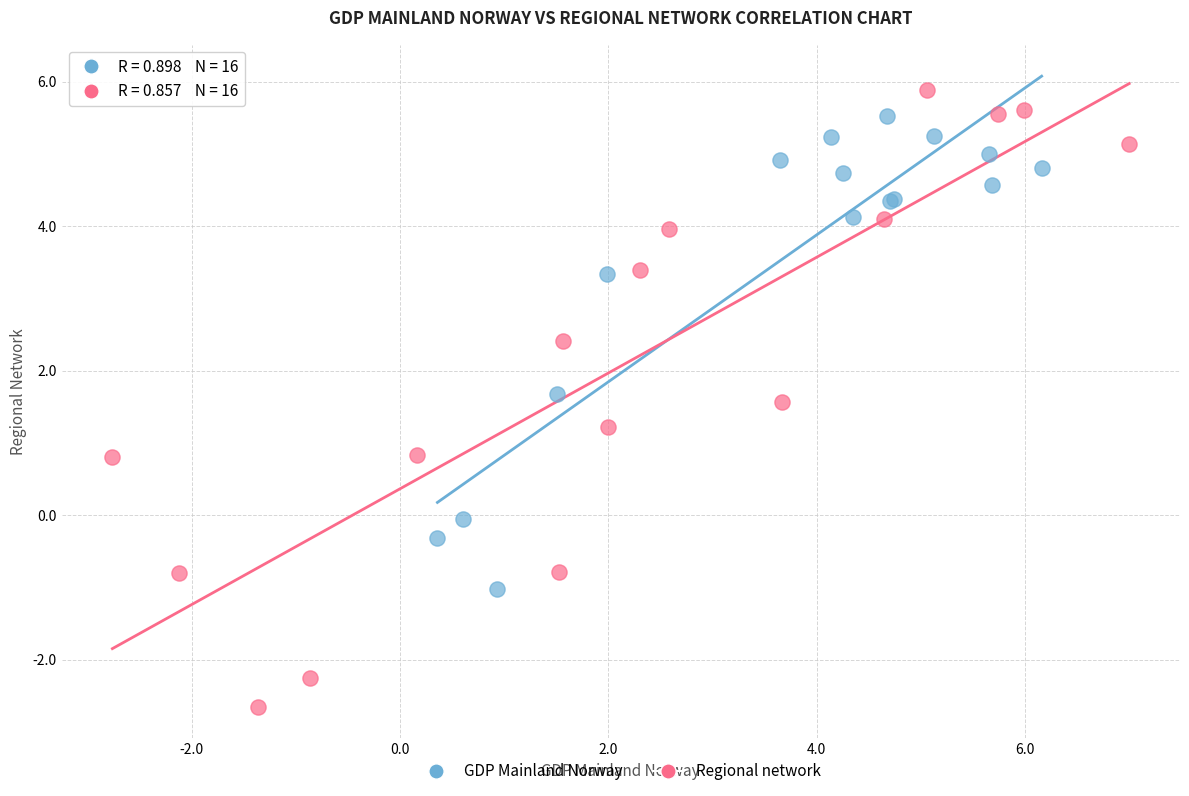

Which series has the largest Y range (max minus min)?

Regional network